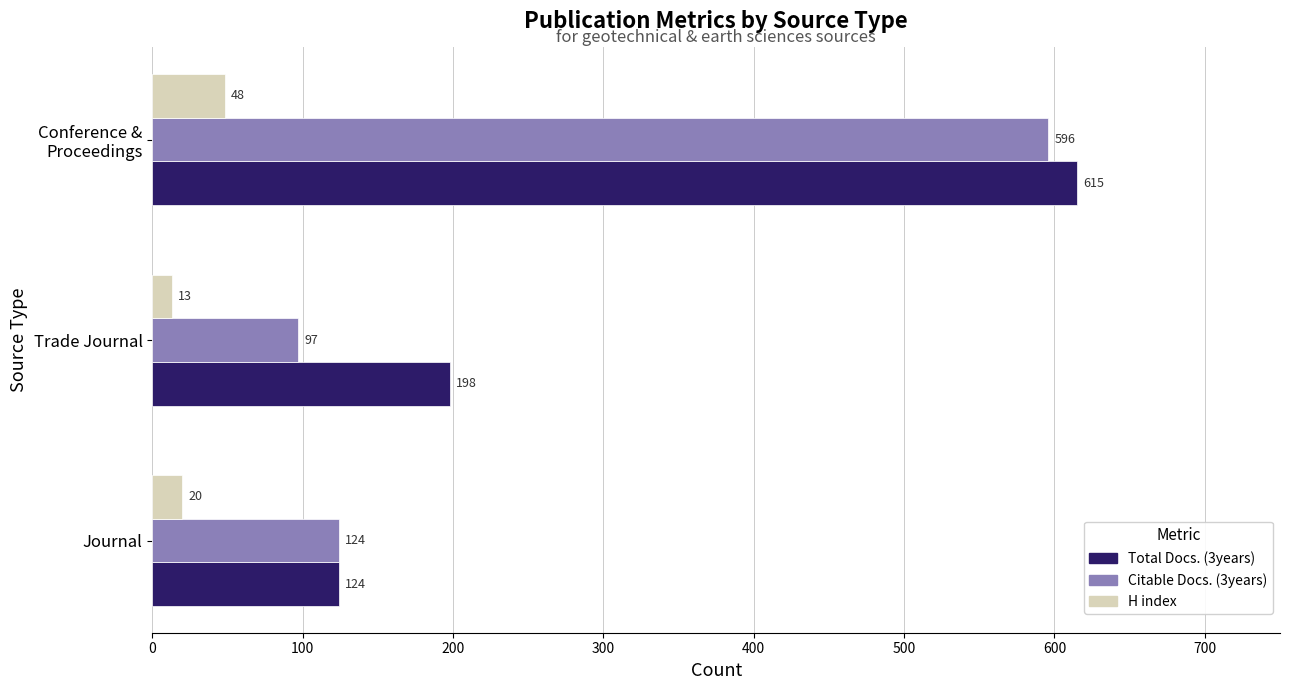

The Total Docs. (3years) series shows 124 at Journal. True or false?

True